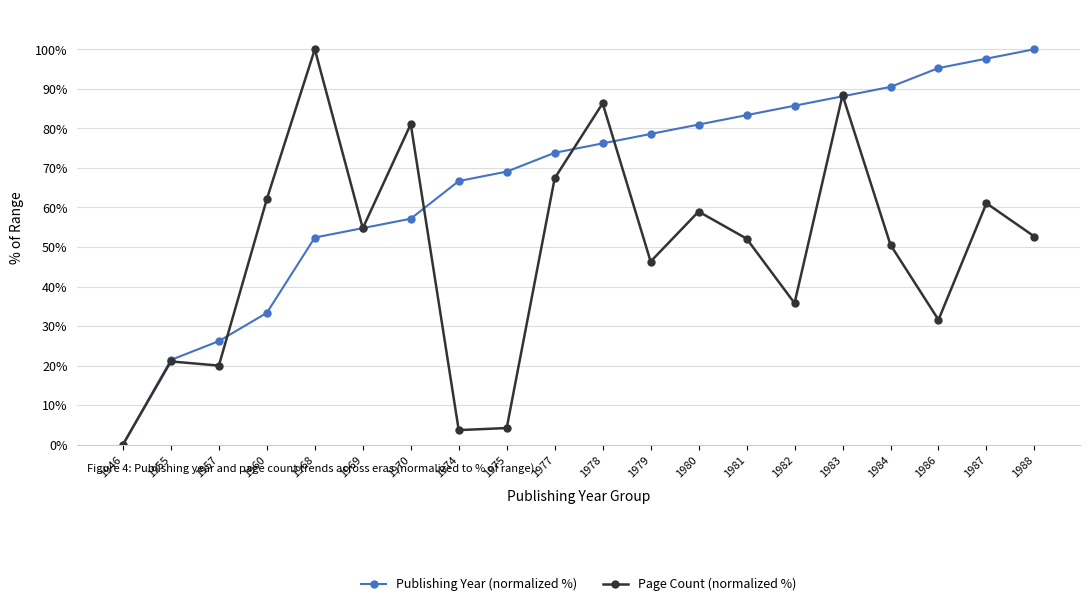

Where is Page Count (normalized %) nearest to the value 50?

1984